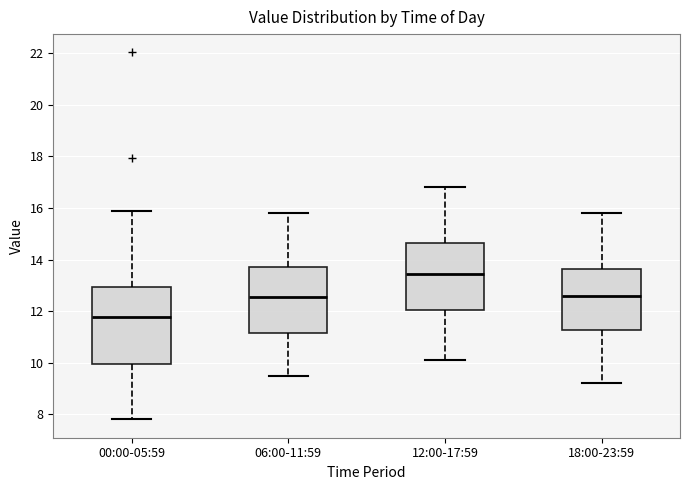

Where does the lower whisker of the box for 06:00-11:59 end on the y-axis? The values are not printed on the chart, so give them approximately, as read against the axis.

9.6